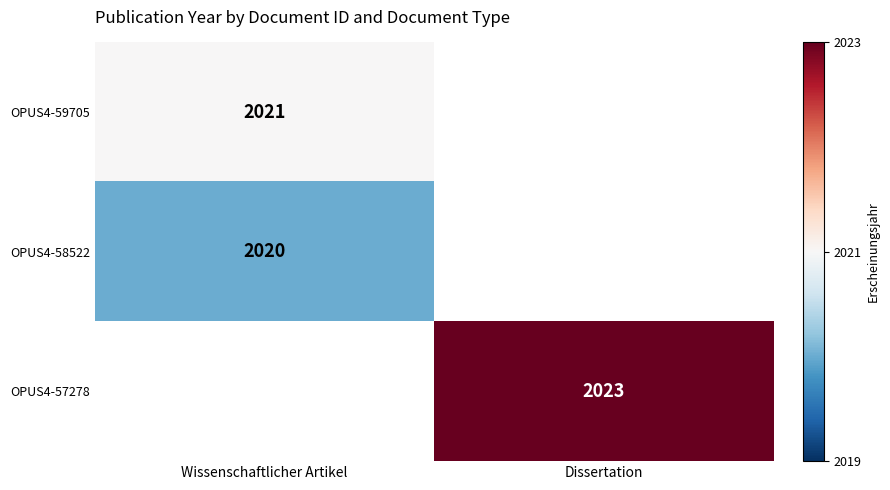

Is the value of OPUS4-58522 at Wissenschaftlicher Artikel greater than the value of OPUS4-59705 at Wissenschaftlicher Artikel?

No